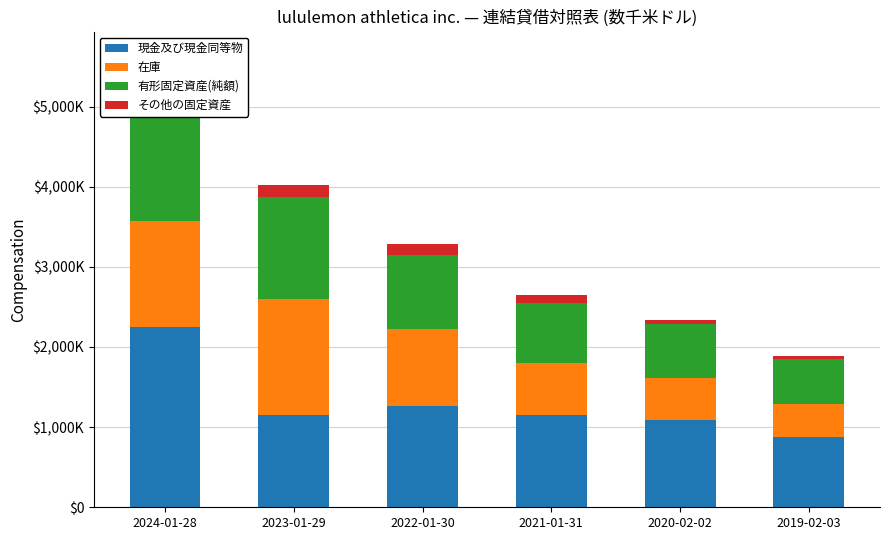

At 2023-01-29, list the series in order from smallest to largest.

その他の固定資産, 現金及び現金同等物, 有形固定資産(純額), 在庫